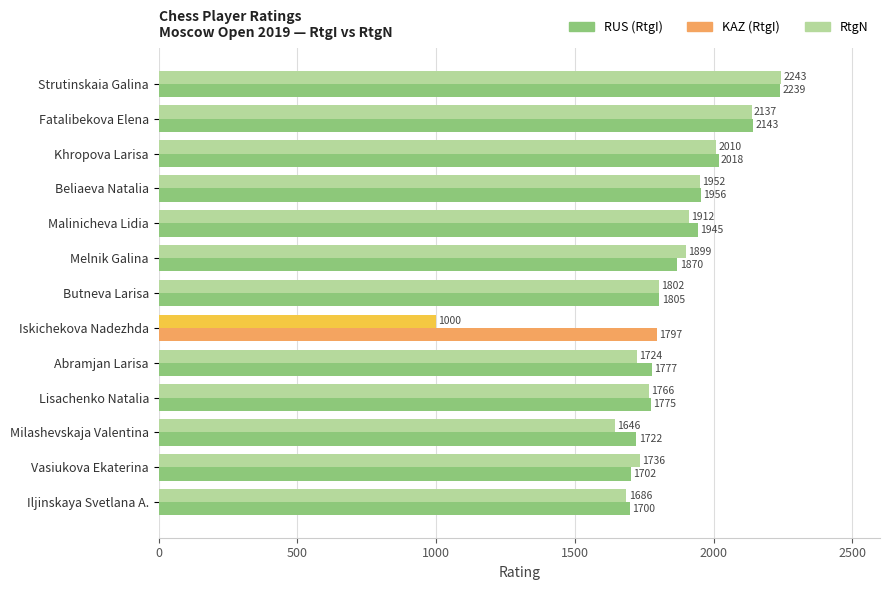

What is the difference between the highest and lowest values at Strutinskaia Galina?

4